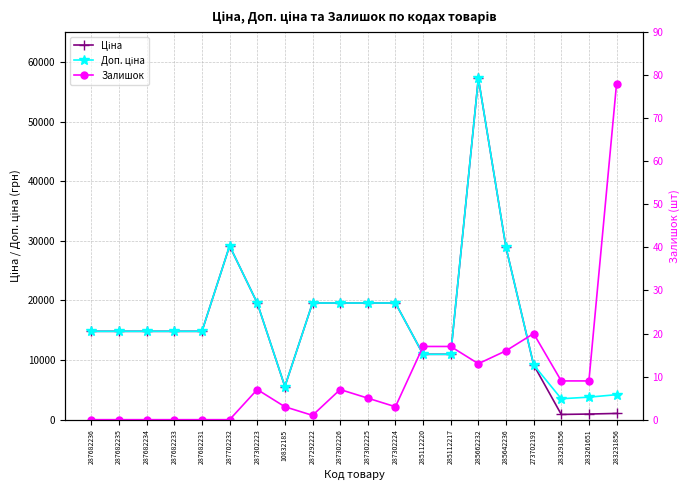

Is it true that Доп. ціна equals 9196.3 at 273702193?

True